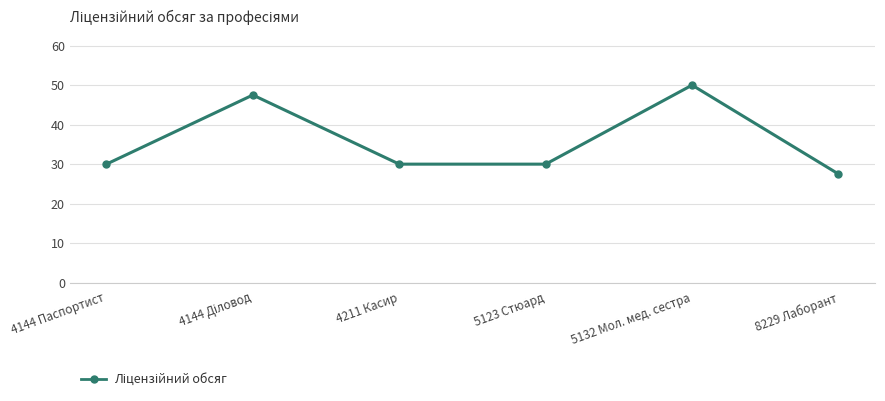

True or false: the data has more than 1 interior local peaks.

True